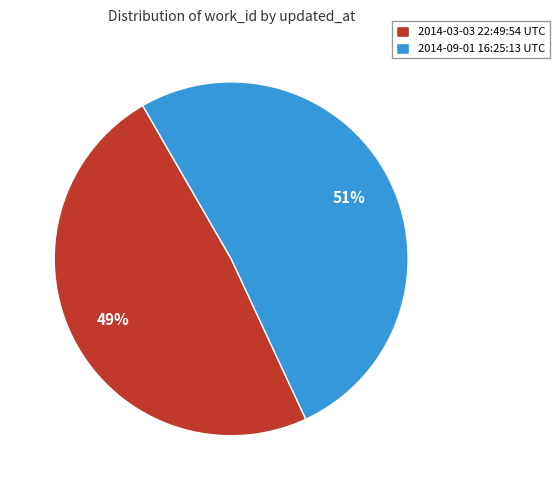

Which category has the biggest portion of the pie?

2014-09-01 16:25:13 UTC